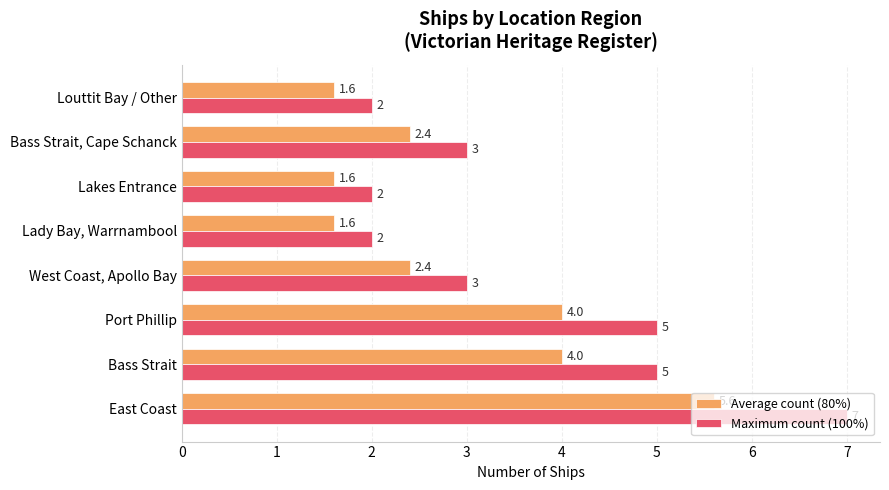

Which series has the largest total across all categories?

Maximum count (100%)